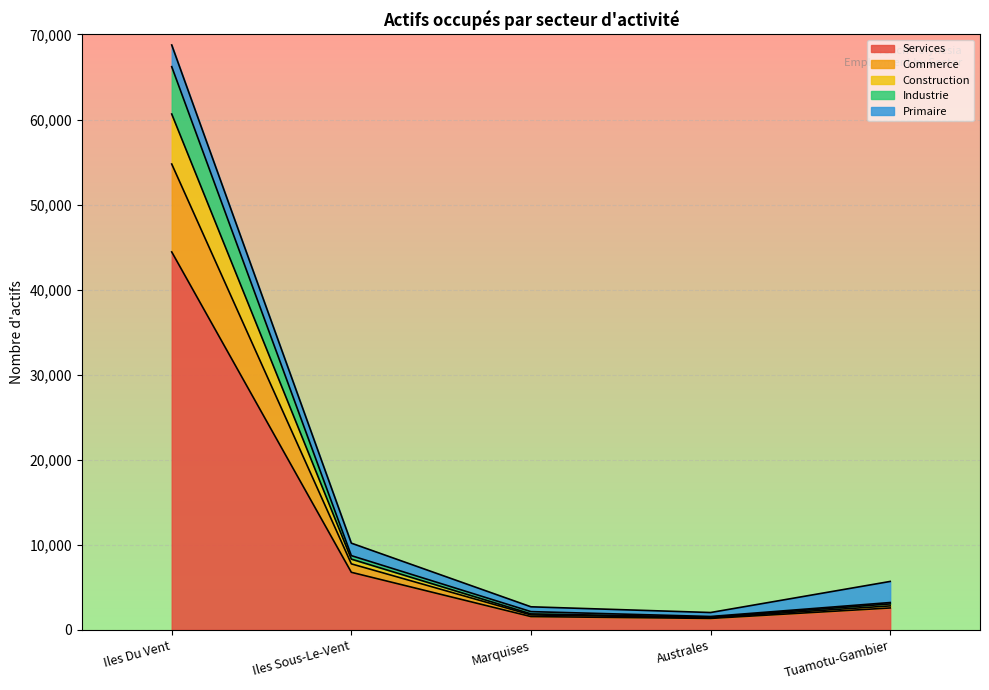

What is the highest value of the Services series?

44433